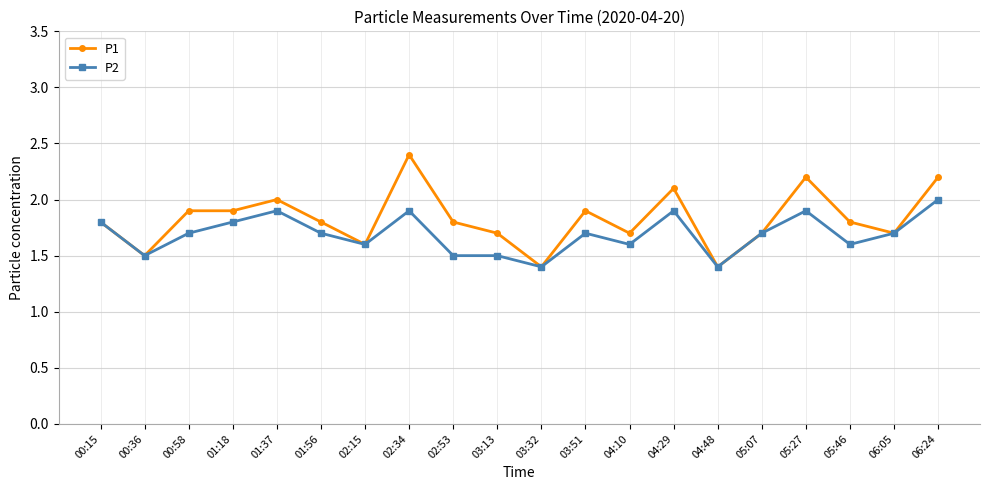

Which series has the widest spread of values?

P1